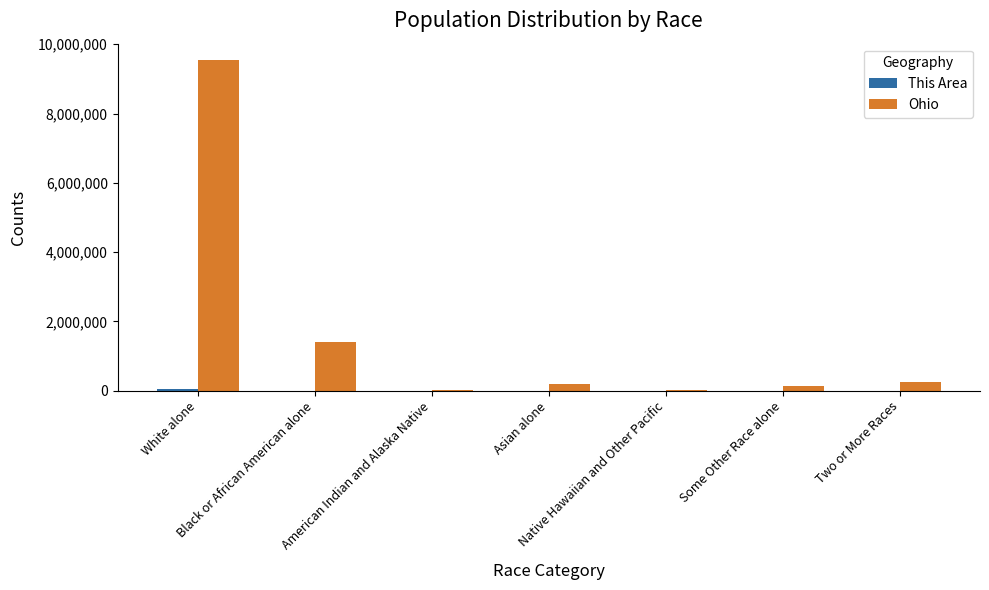

What is the sum of all Ohio values?

11536504